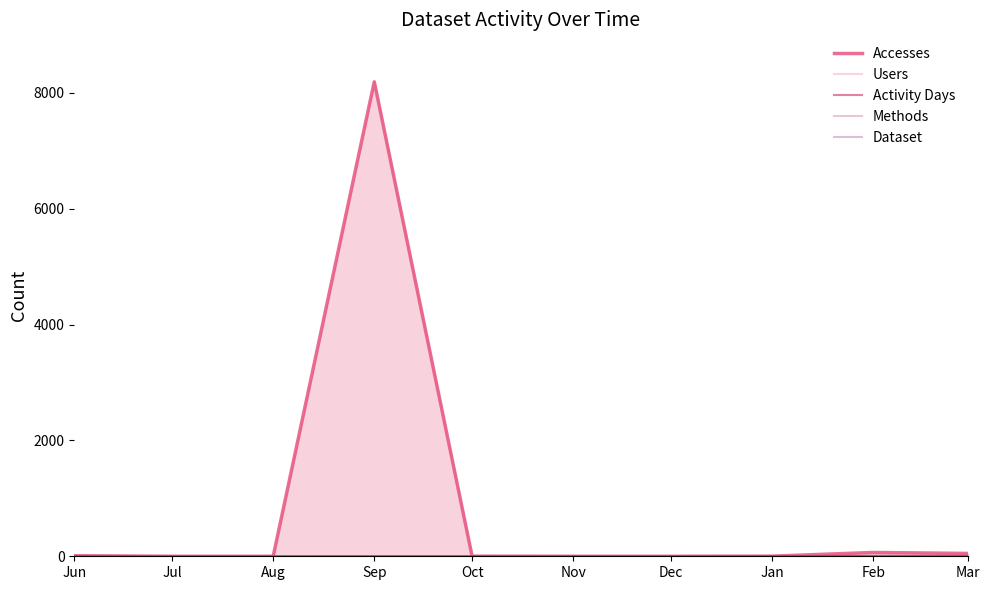

What are all the series names shown in the legend?

Accesses, Users, Activity Days, Methods, Dataset